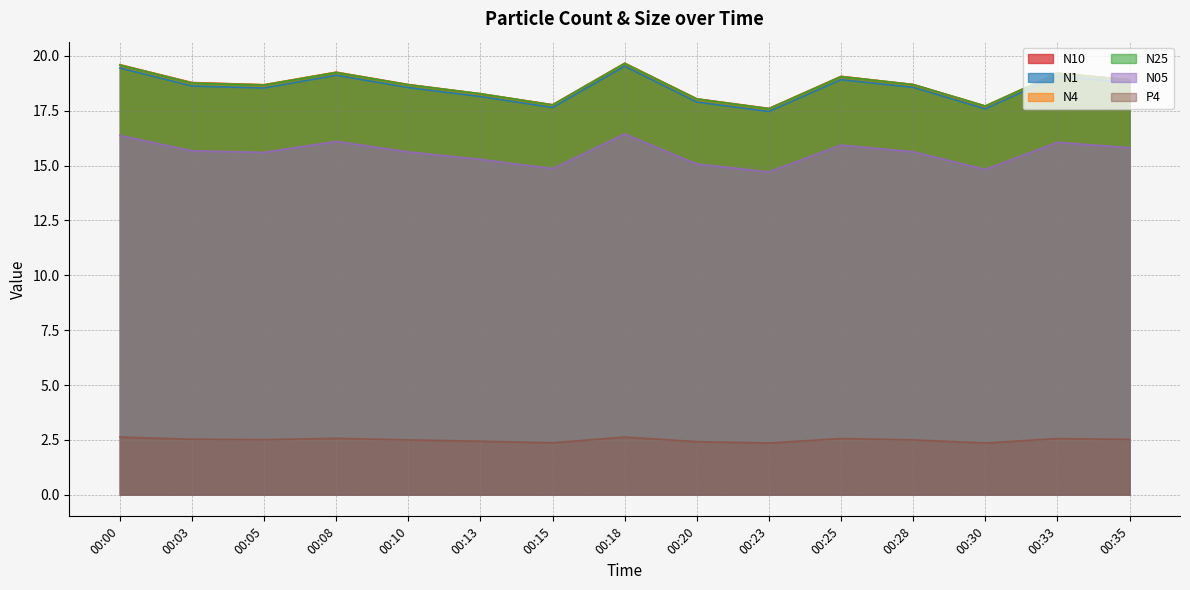

What is the difference between the maximum and second lowest values in the N4 series?

1.9